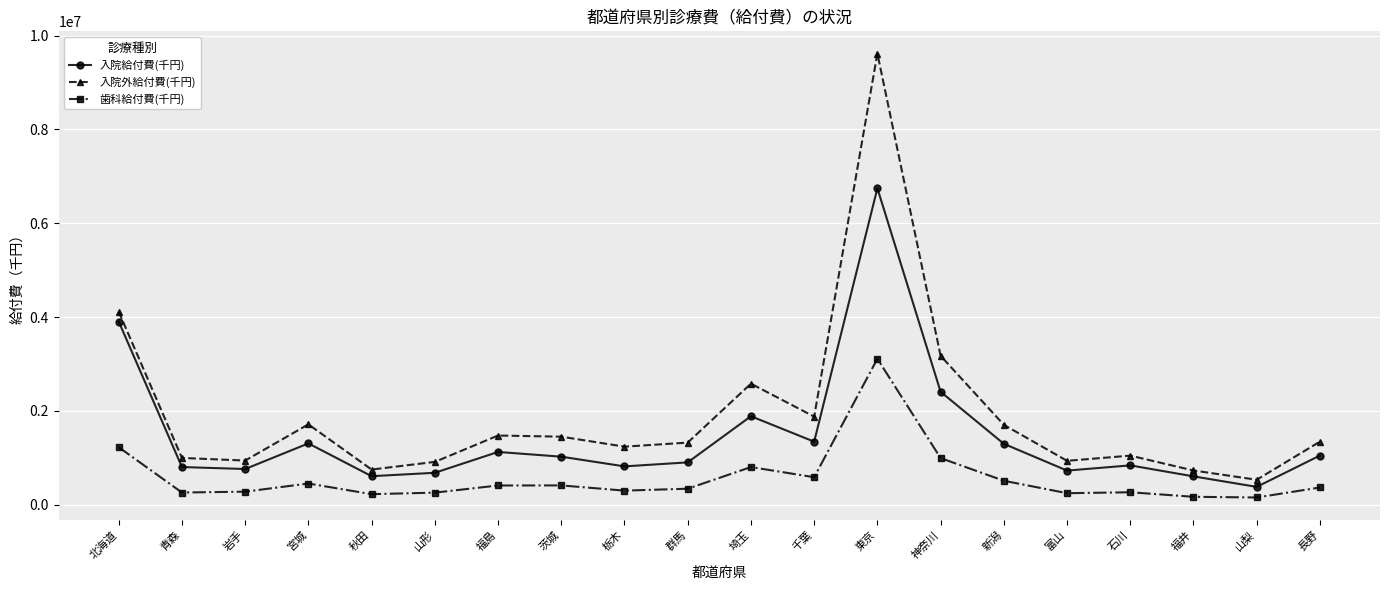

What is the label of the 3rd point from the right?

福井